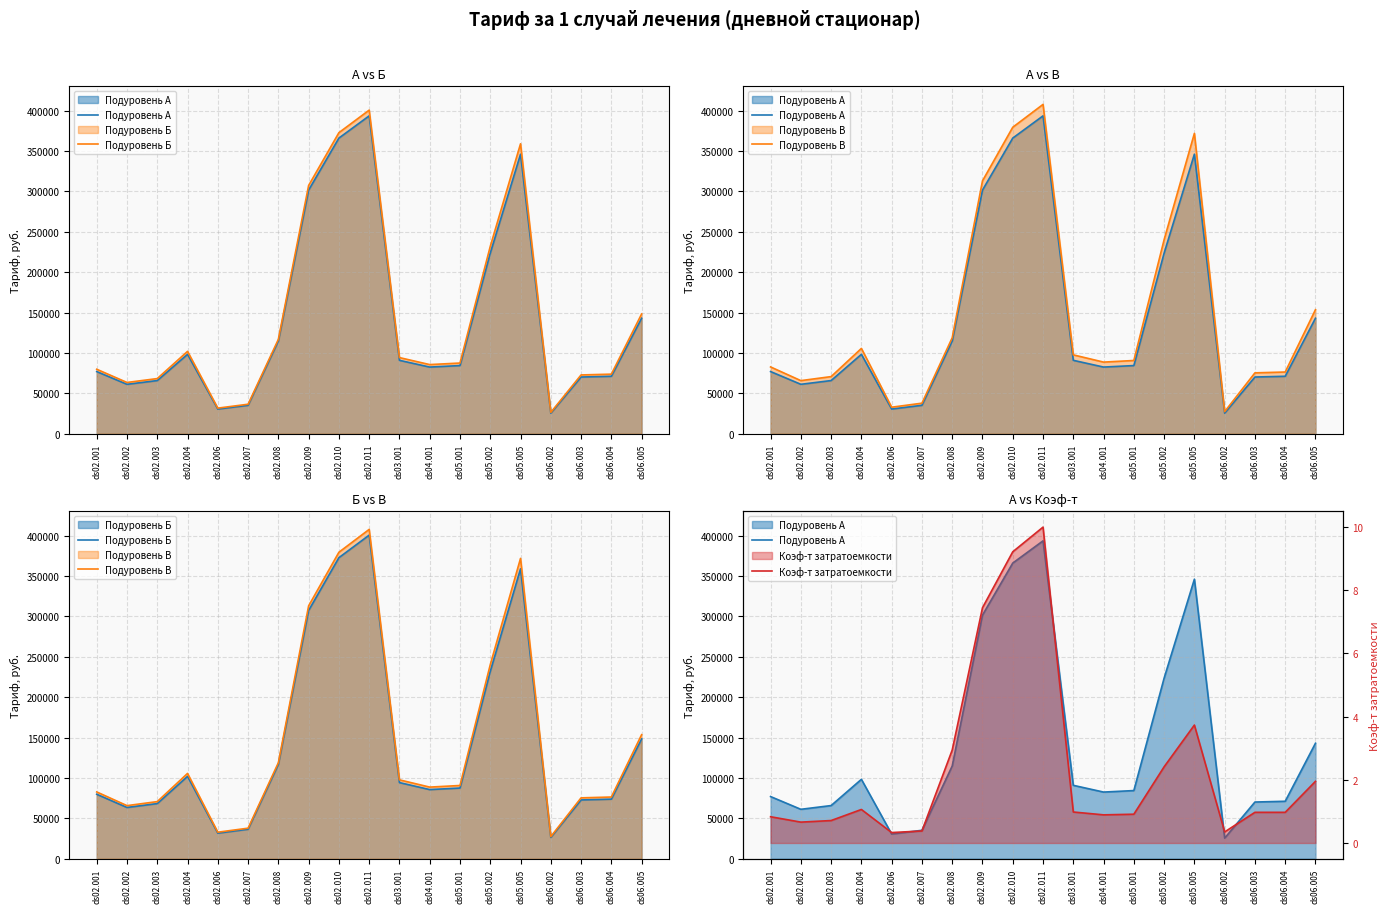

What position from the right is ds06.002?

4